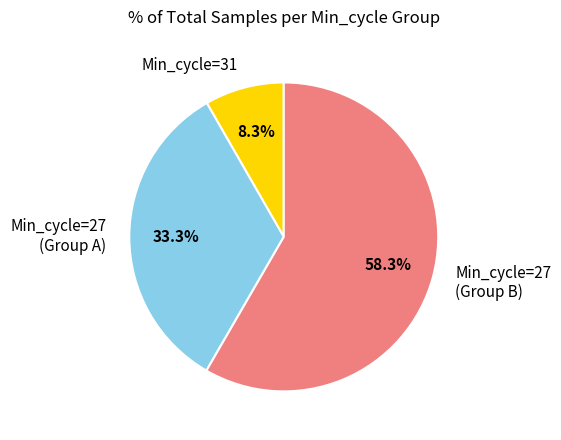

Between Min_cycle=27 (Group A) and Min_cycle=31, which is larger?

Min_cycle=27 (Group A)